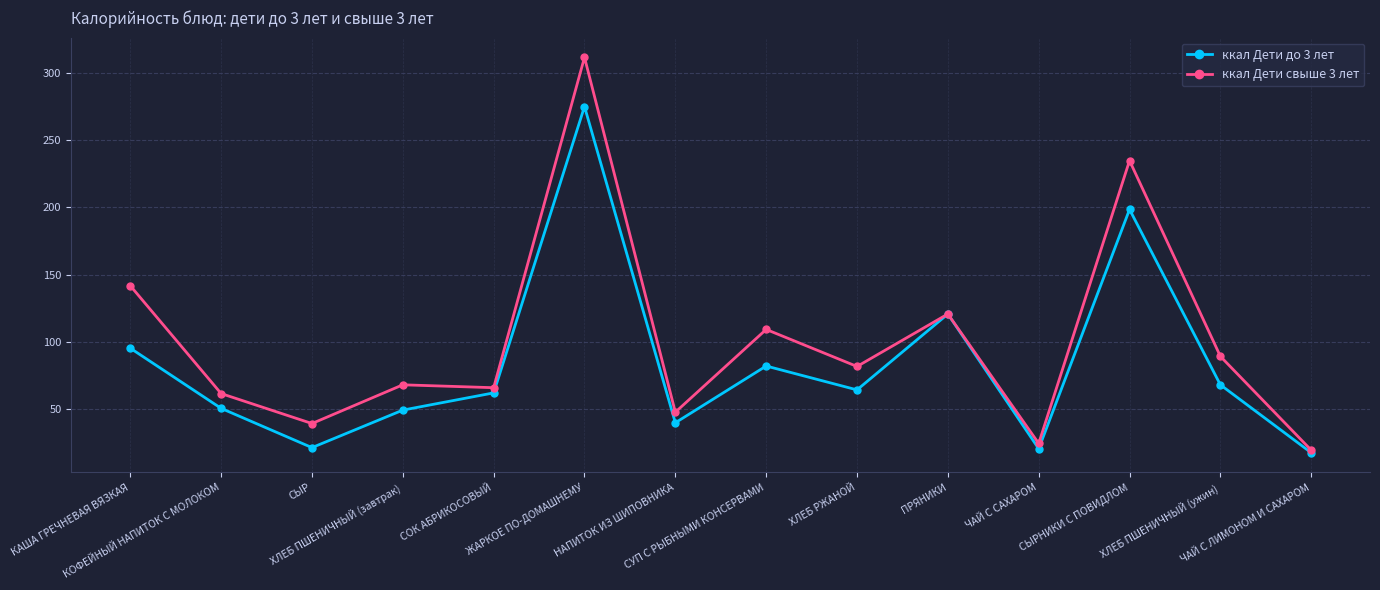

What is the value of the ккал Дети до 3 лет point at the 13th from the left?

68.2